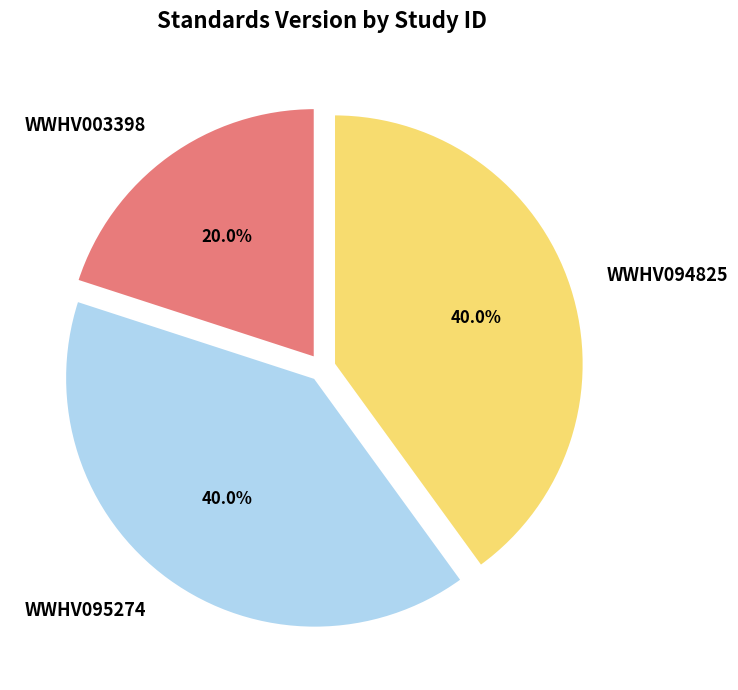

To the nearest percent, what is the combined percentage of WWHV003398 and WWHV094825?

60%